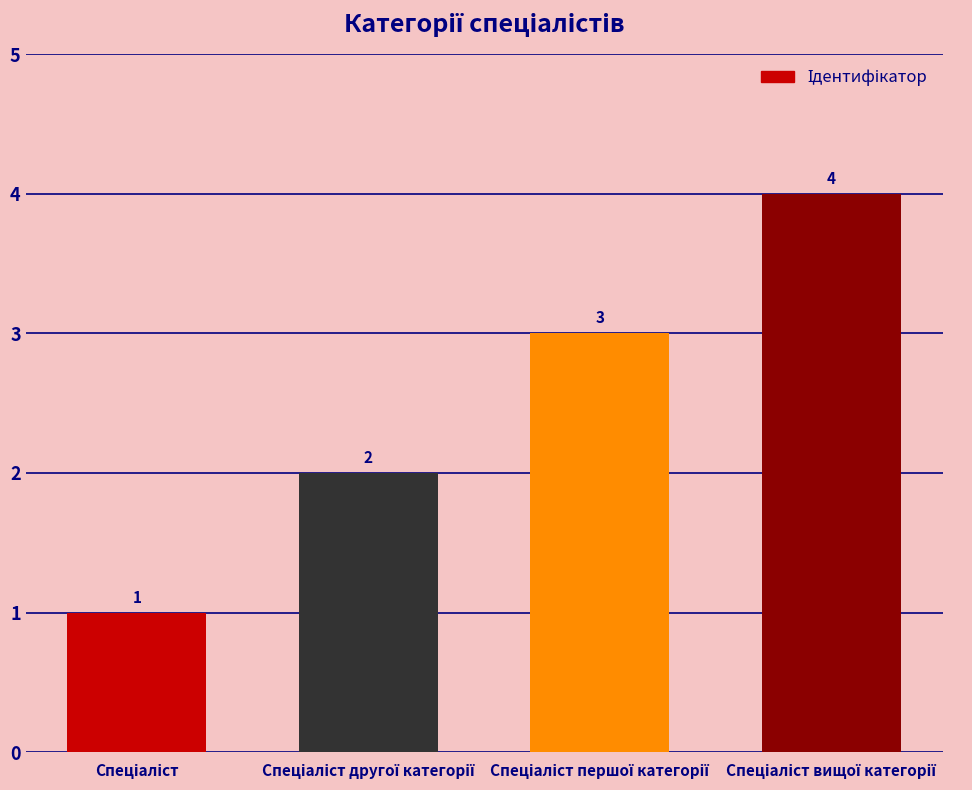

What is the greatest value displayed?

4